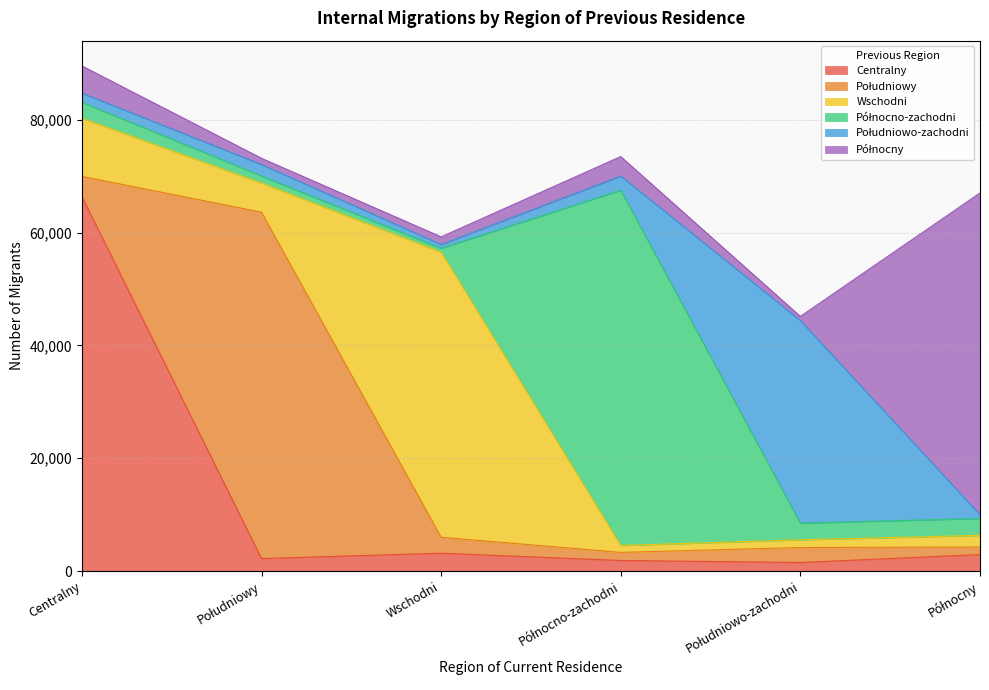

Where do Północny and Centralny first cross each other?

Wschodni and Północno-zachodni